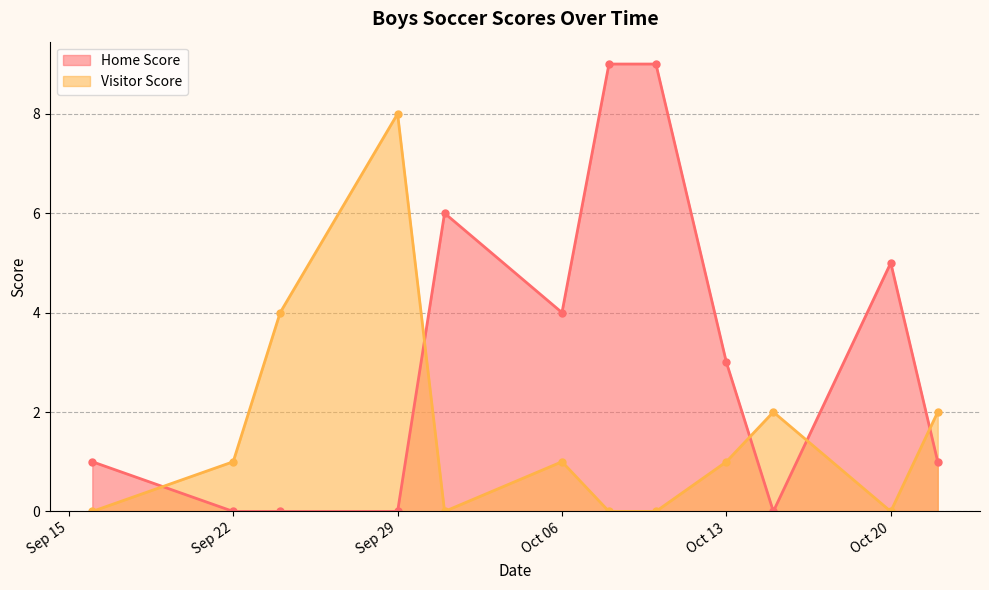

At which label does Home Score reach its minimum?

2020-10-15